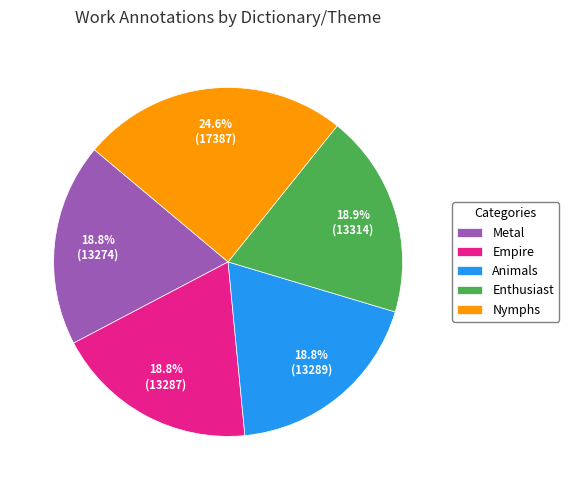

How many segments does this pie chart have?

5